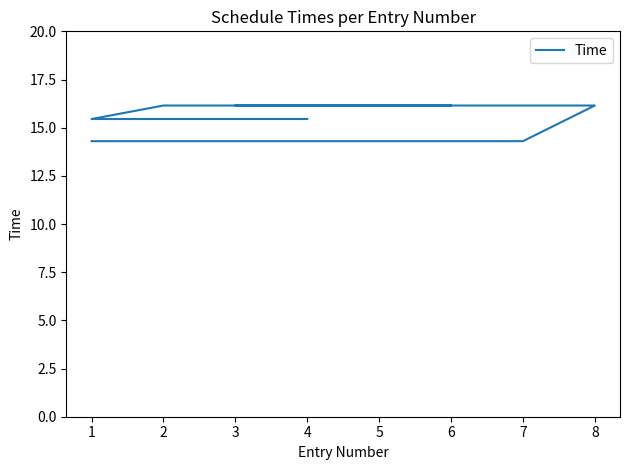

What is the value of the 6th point from the left?

16.1